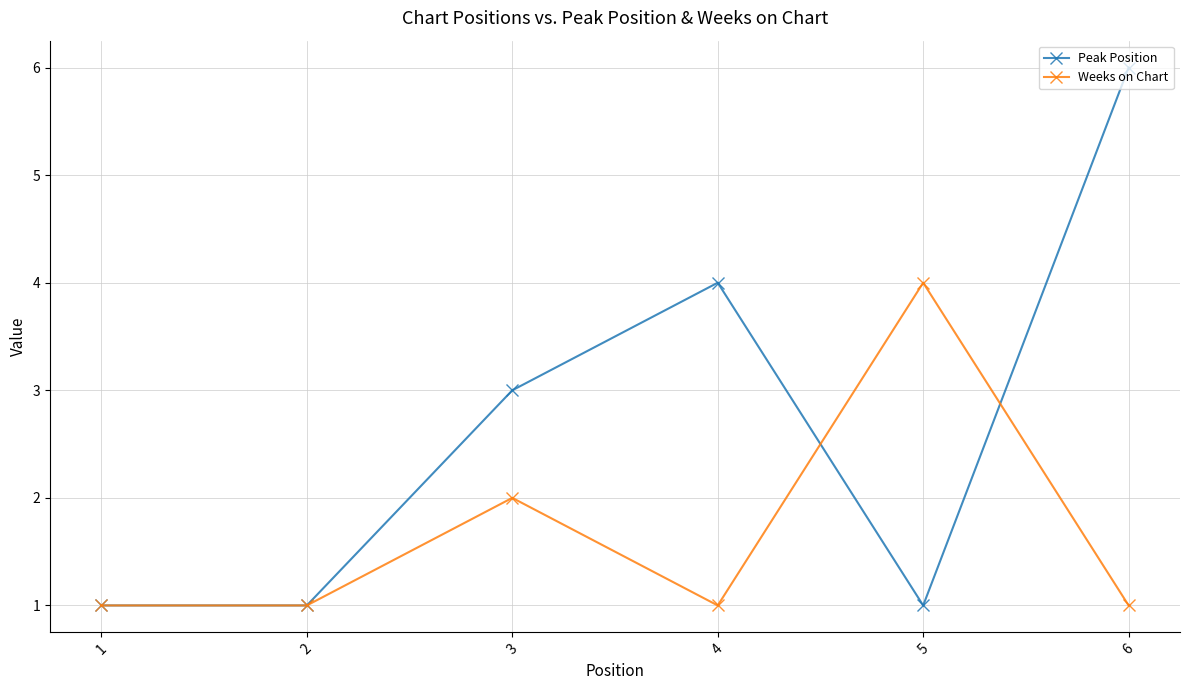

The value of Peak Position at 3 is 2. True or false?

False